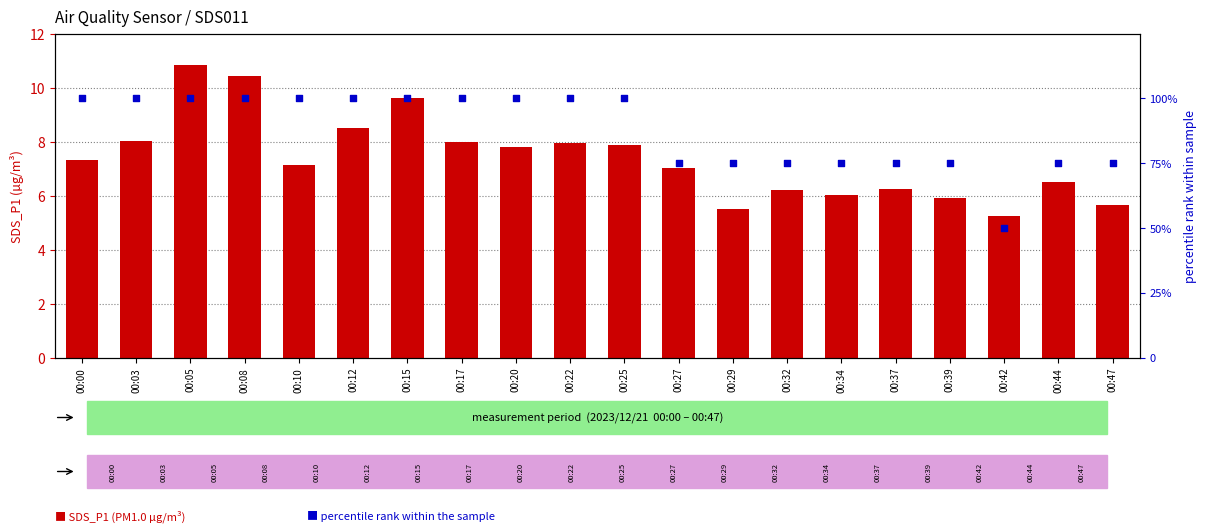

Which series has the largest total across all categories?

percentile rank